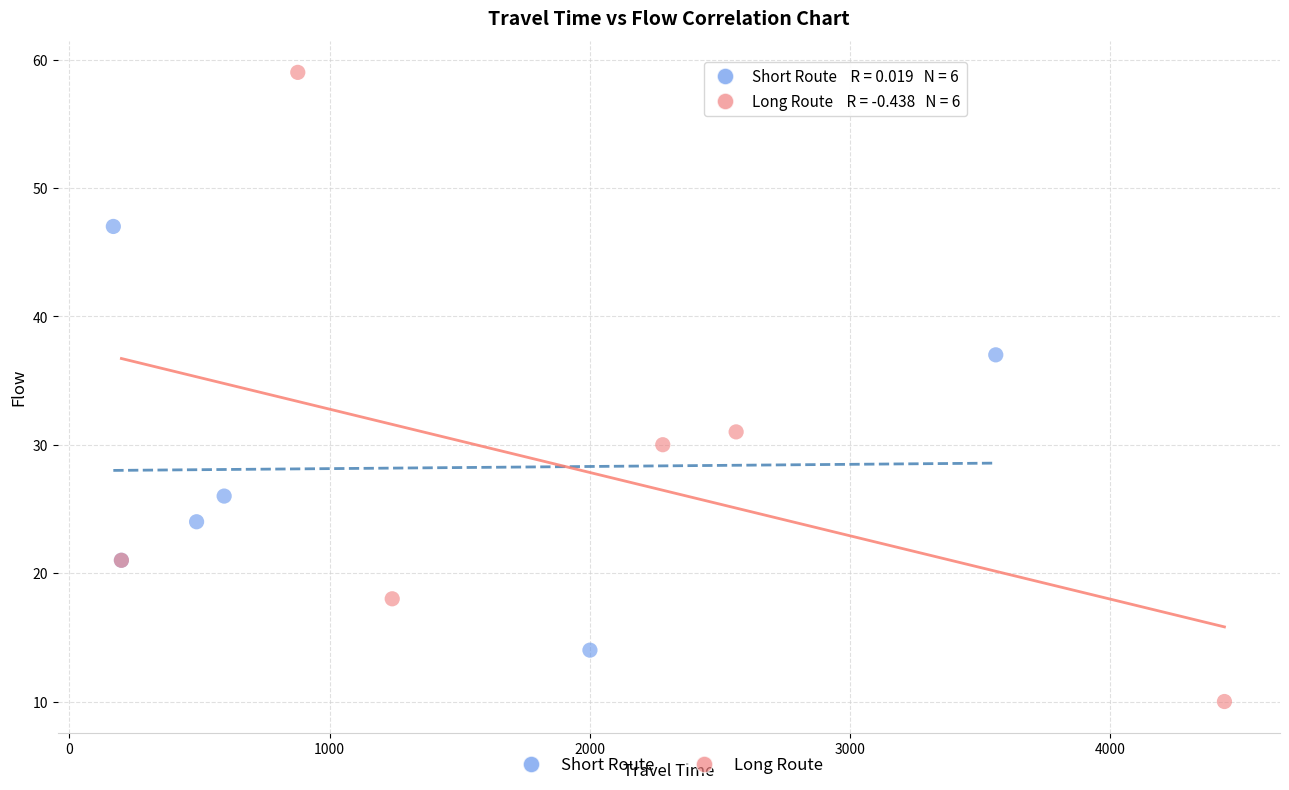

What are all the series names shown in the legend?

Short Route, Long Route